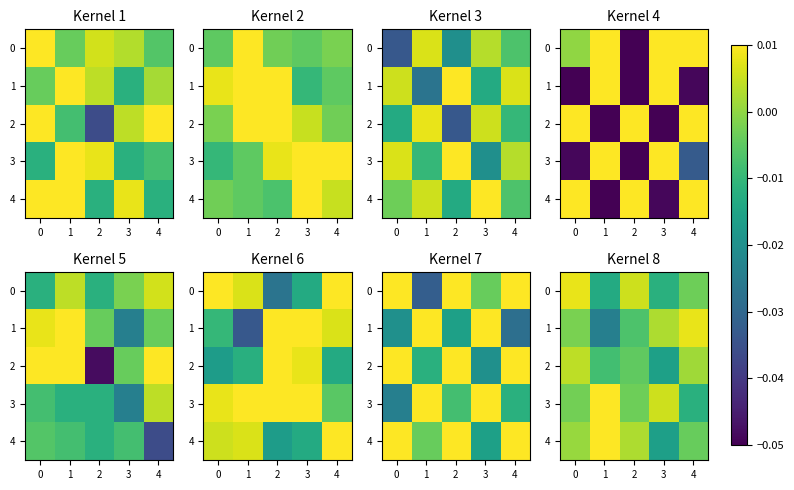

How many values in 4 are below zero?

2